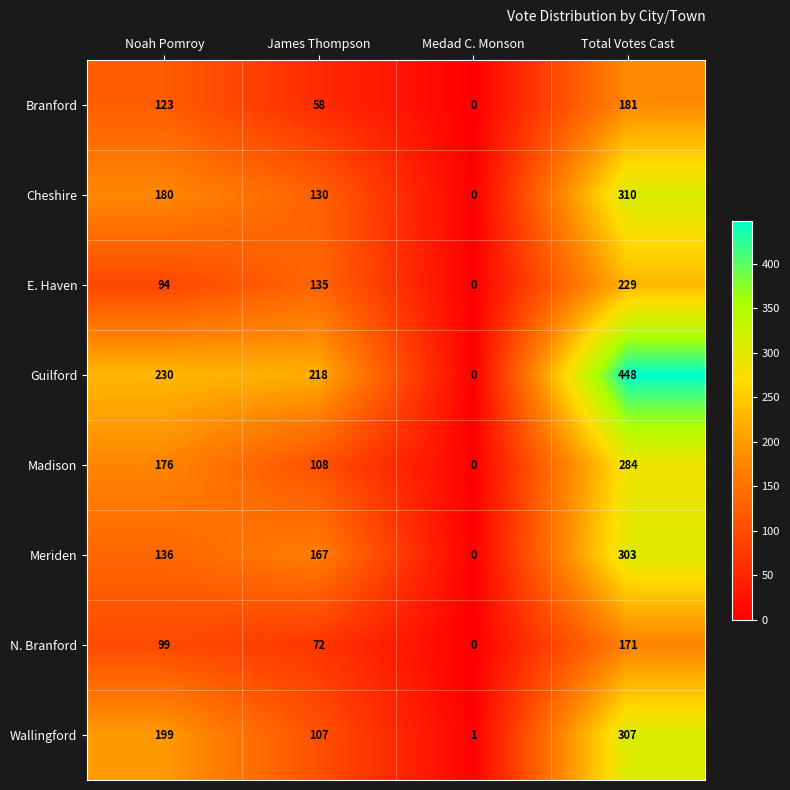

Is it true that Meriden equals 136 at Noah Pomroy?

True